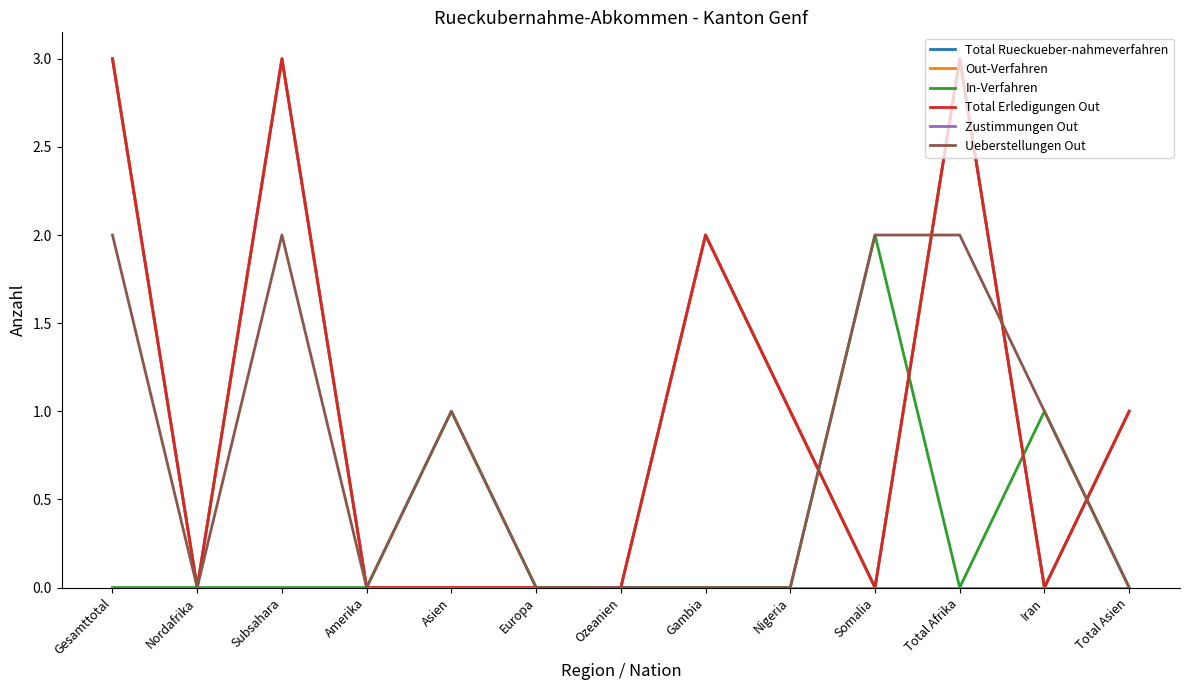

Does the chart have visible grid lines?

No